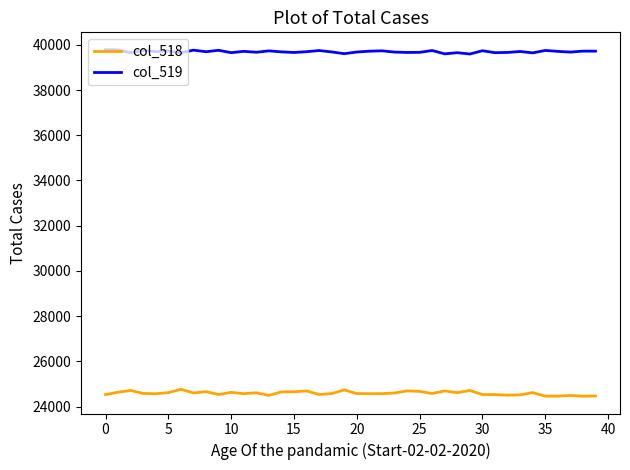

Which series has the largest total across all categories?

col_519